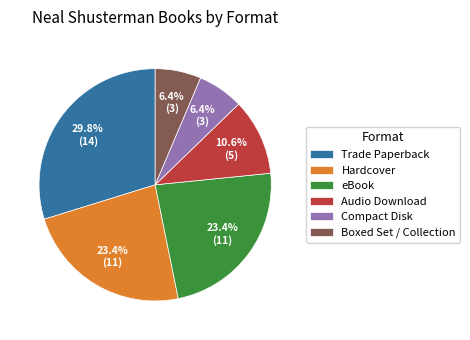

Which category has the biggest portion of the pie?

Trade Paperback